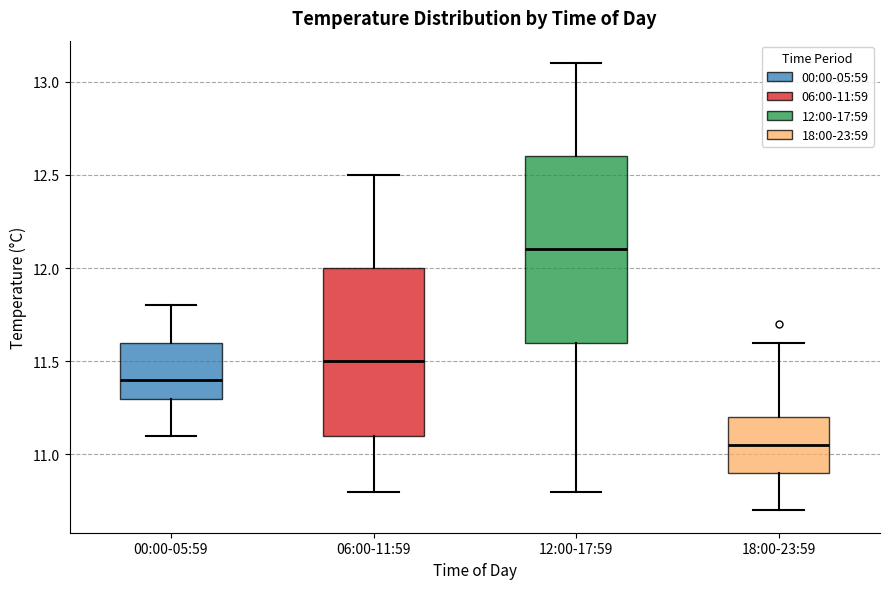

Reading left to right, read every box against the y-axis: the position of its median line, the range the box covers, and the ends of its whiskers. The values are not printed on the chart, so give them approximately, as read against the axis.

00:00-05:59: median 11.40, box 11.30 to 11.60, whiskers 11.10 to 11.80
06:00-11:59: median 11.50, box 11.10 to 12.00, whiskers 10.80 to 12.50
12:00-17:59: median 12.10, box 11.60 to 12.60, whiskers 10.80 to 13.10
18:00-23:59: median 11.05, box 10.90 to 11.20, whiskers 10.70 to 11.60